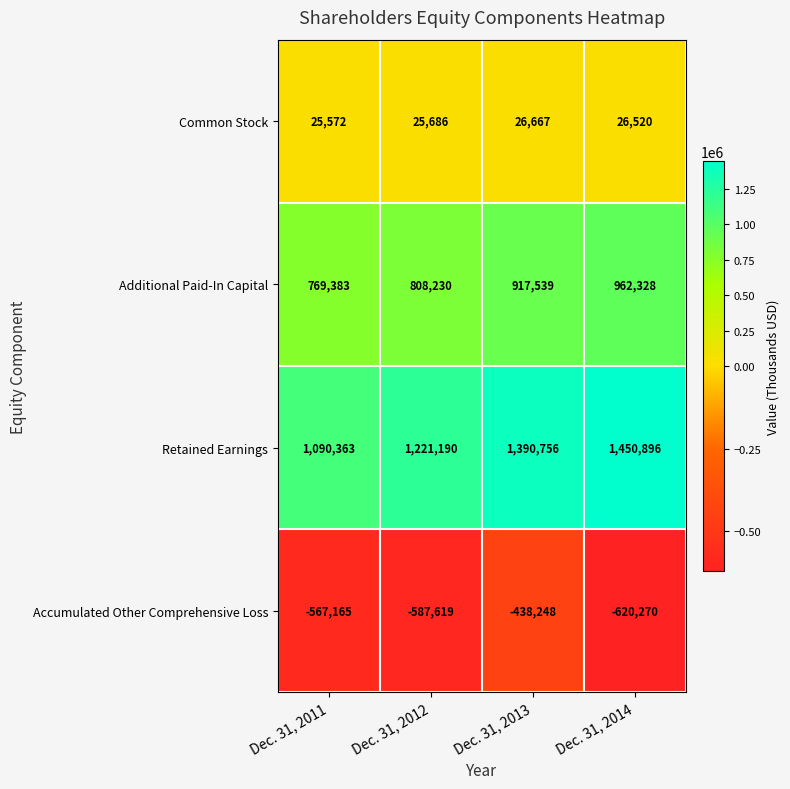

Which series has the largest range (max minus min)?

Retained Earnings